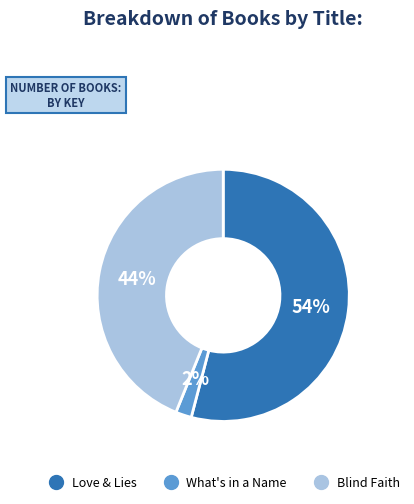

To the nearest percent, what portion does What's in a Name represent?

2%